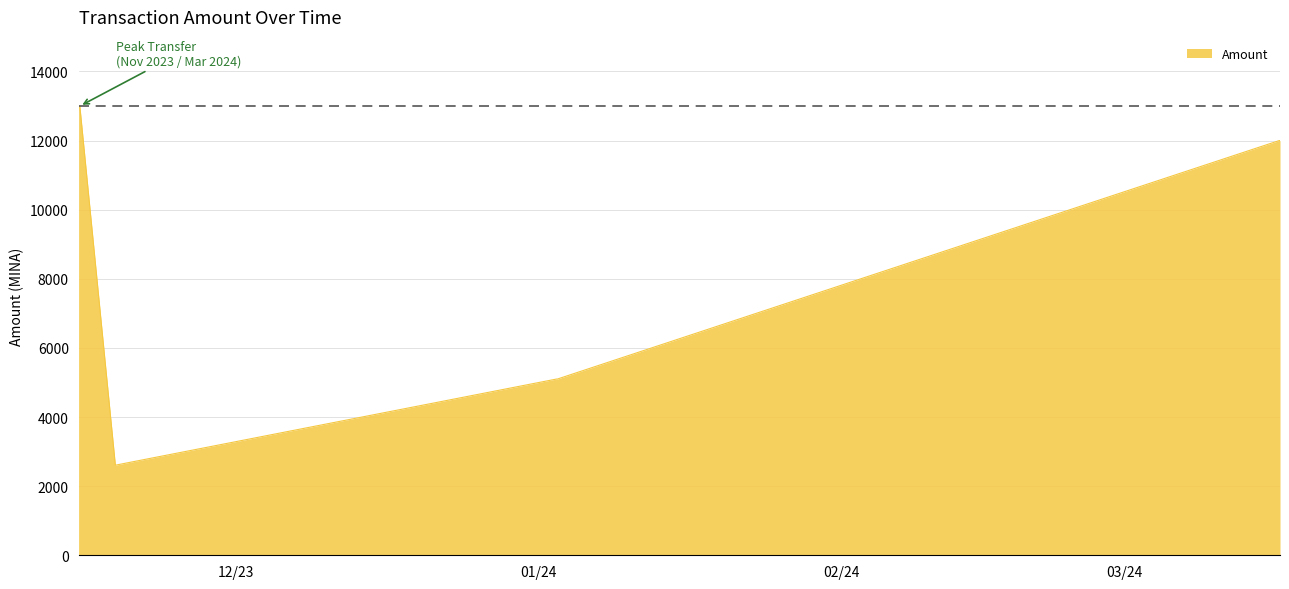

True or false: the data has more than 2 interior local peaks.

False